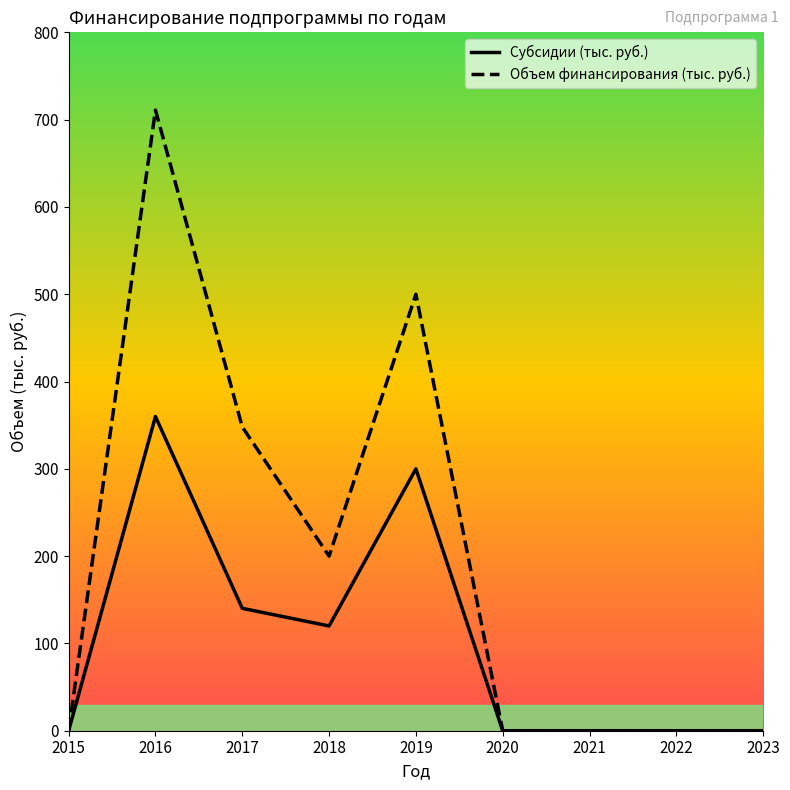

Is it true that Объем финансирования (тыс. руб.) equals 353.4 at 2018?

False